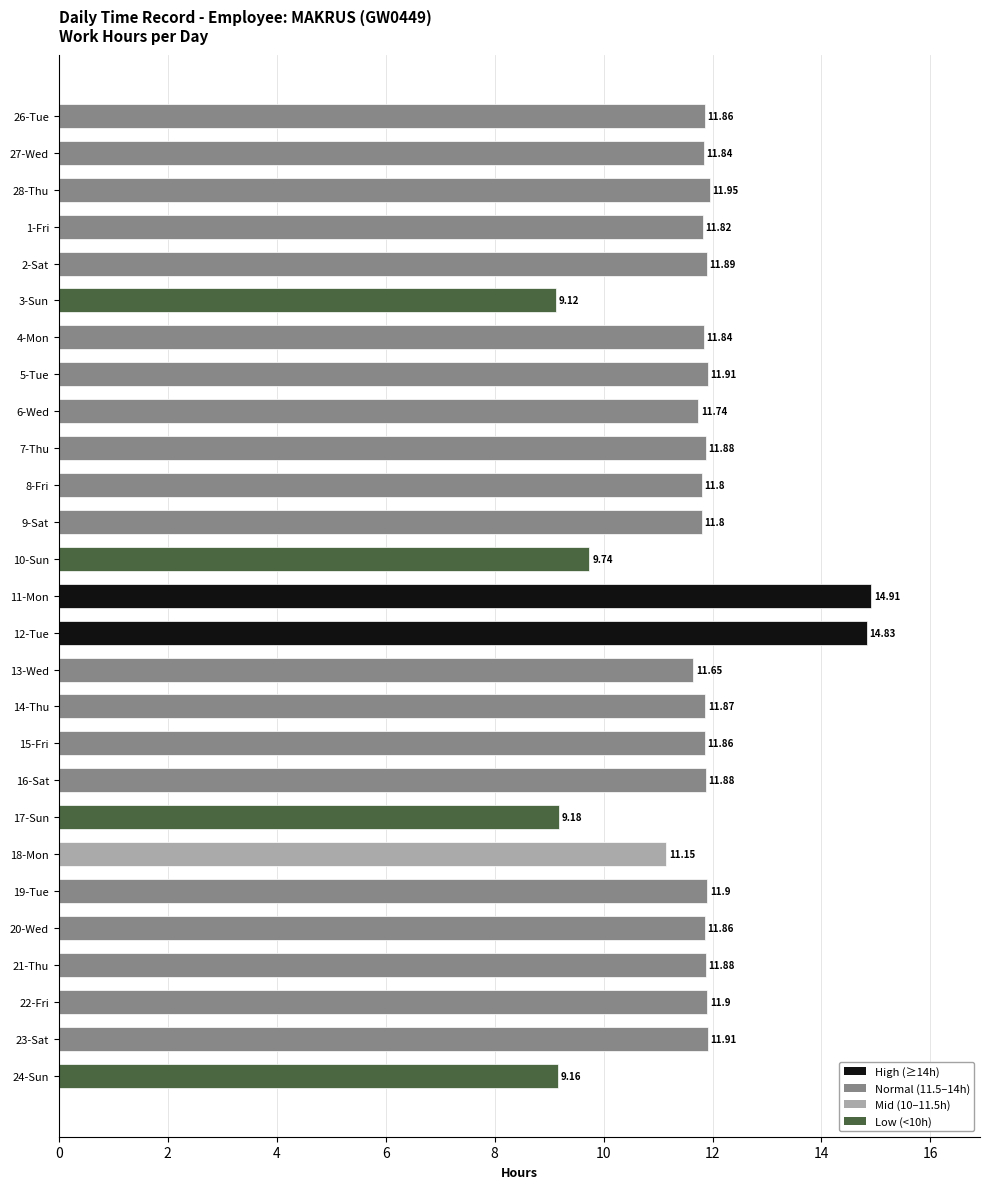

How many data points are above 11?

23